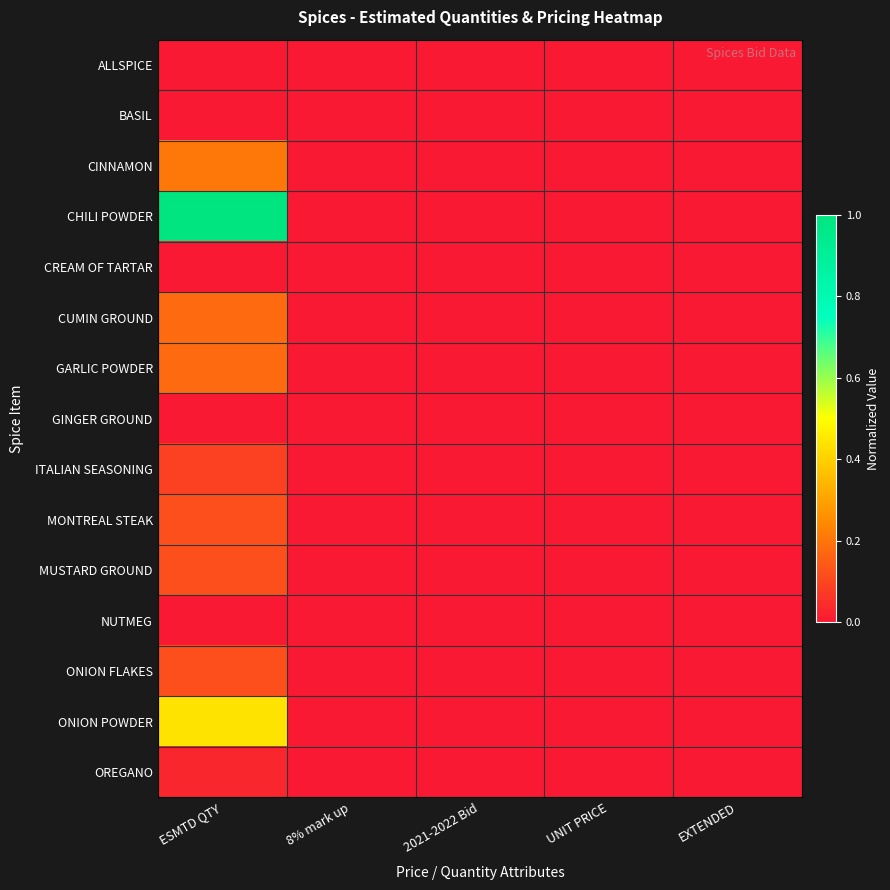

Which has a higher value, UNIT PRICE or 8% mark up?

UNIT PRICE